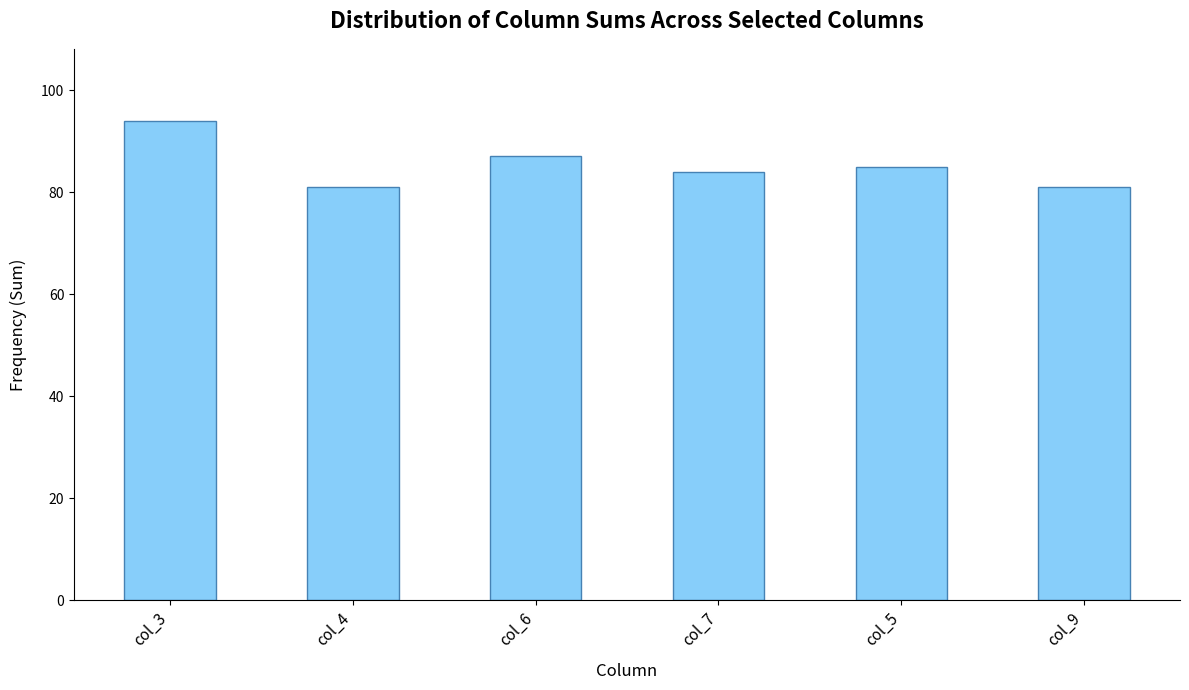

What is the difference between the second highest and minimum values?

6